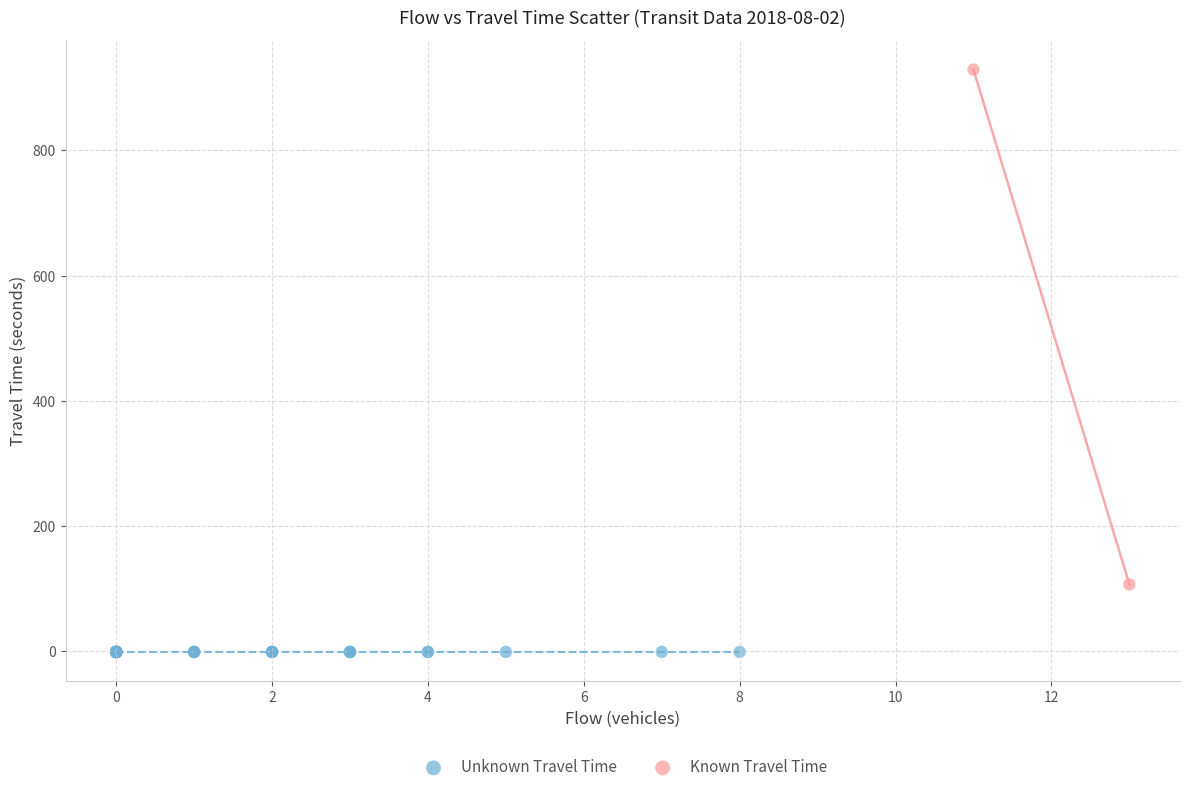

What are all the series names shown in the legend?

Unknown Travel Time, Known Travel Time